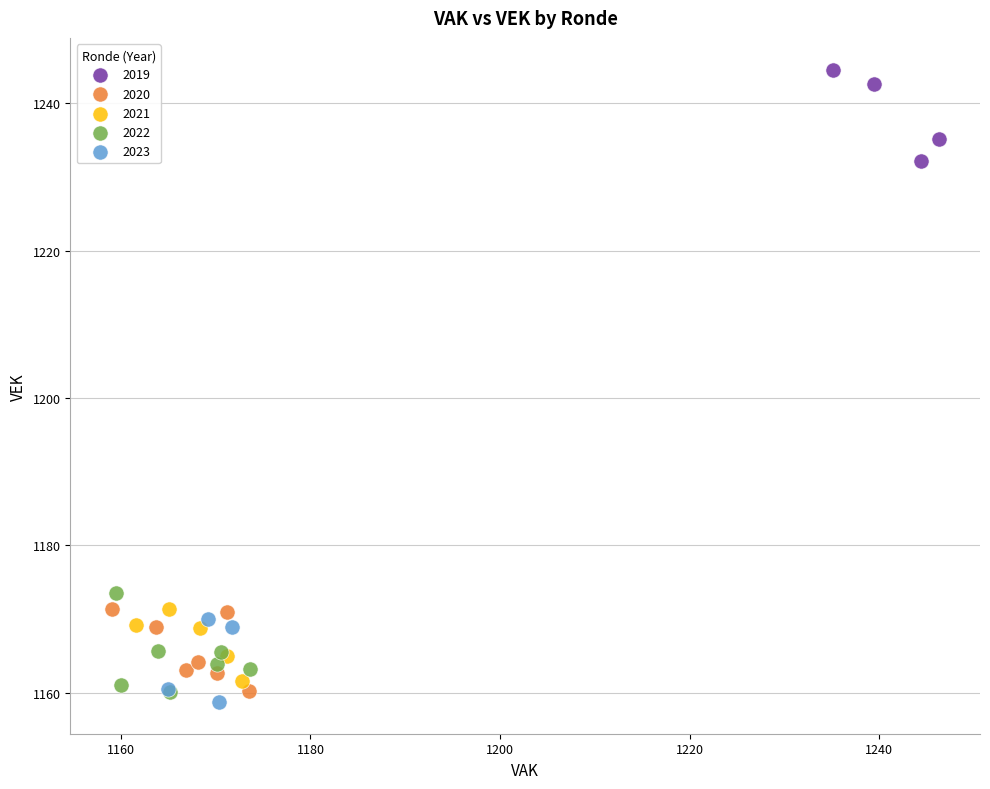

Which series reaches the maximum Y coordinate?

2019